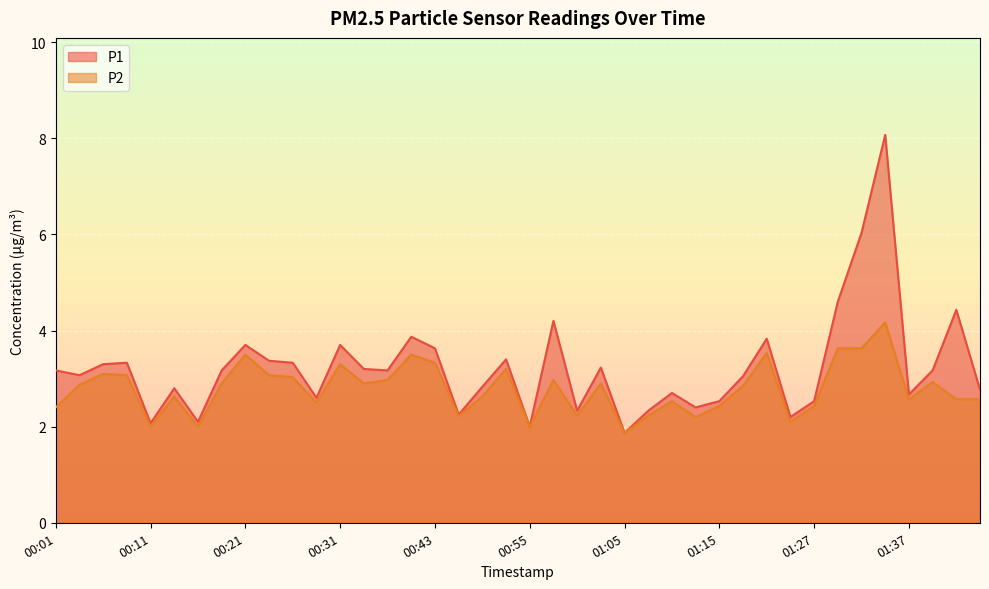

At which category is the sum across all series the highest?

01:35